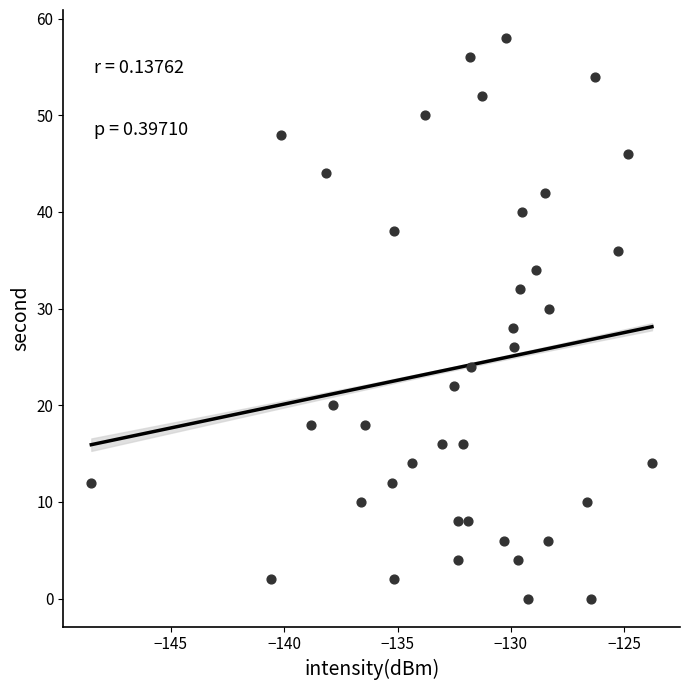

What is the range of Y values (max minus min)?

58